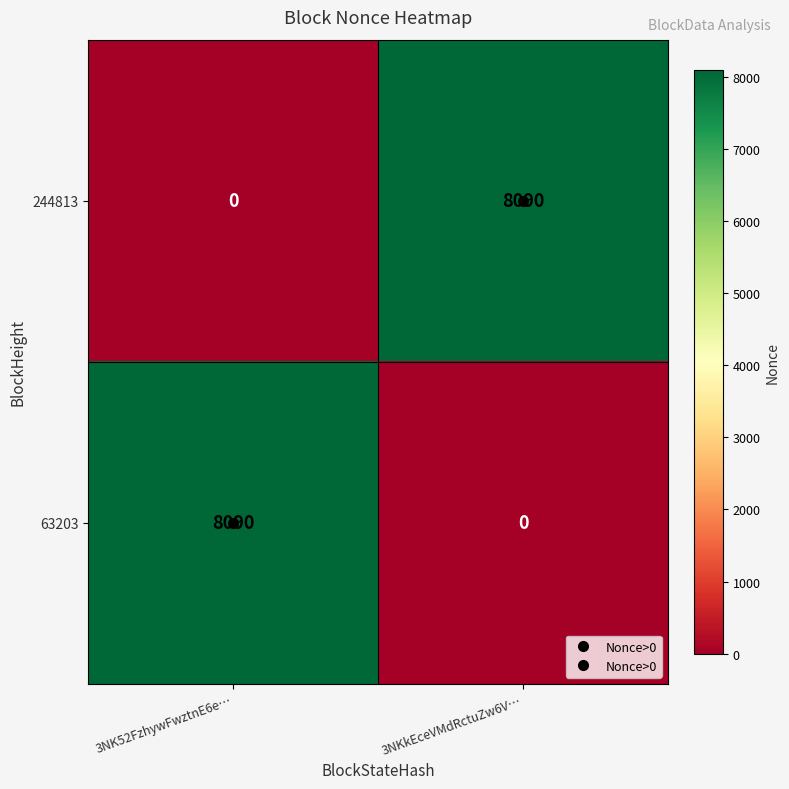

What is the difference between the maximum and minimum values in the 63203 series?

8090